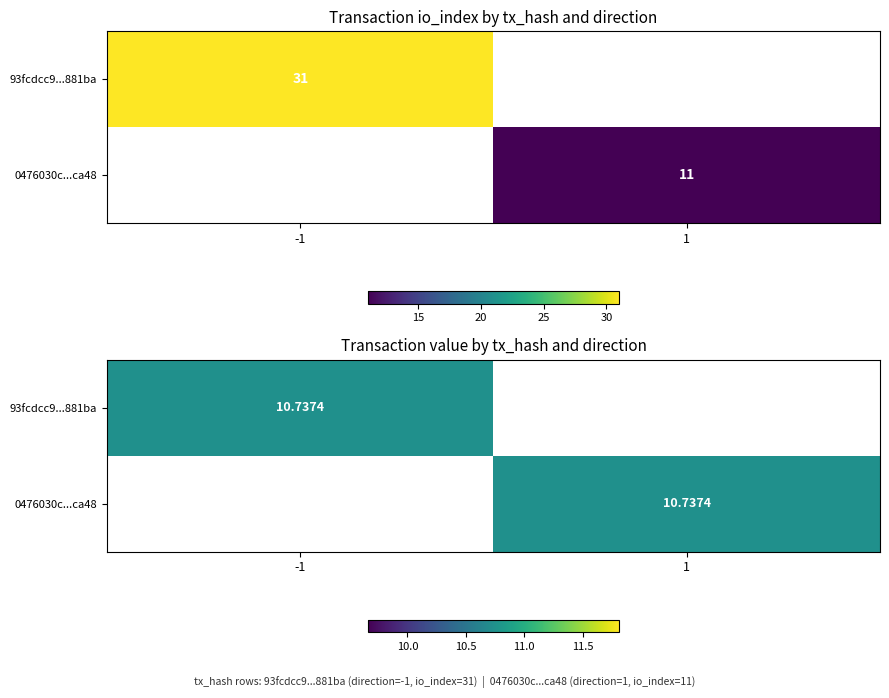

Which series changed the most between io_index and value?

93fcdcc9df0e1d73c627ad9a1d59e585ce881ba